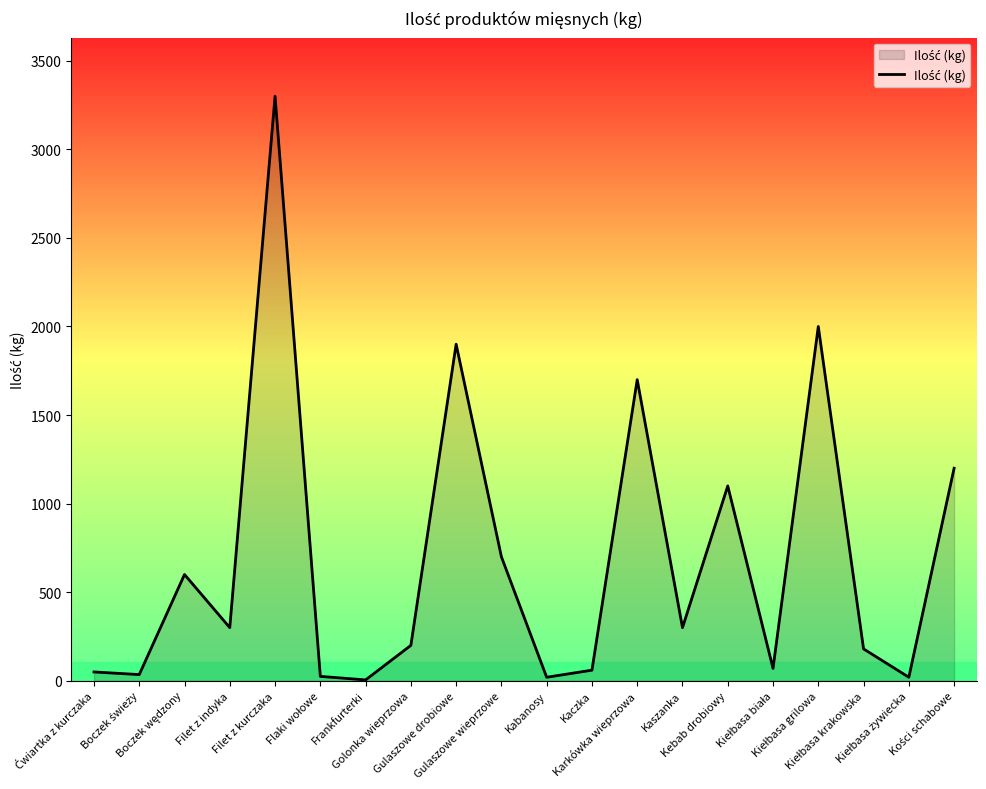

How many interior local valleys (lower than both neighbors) does the data have?

7